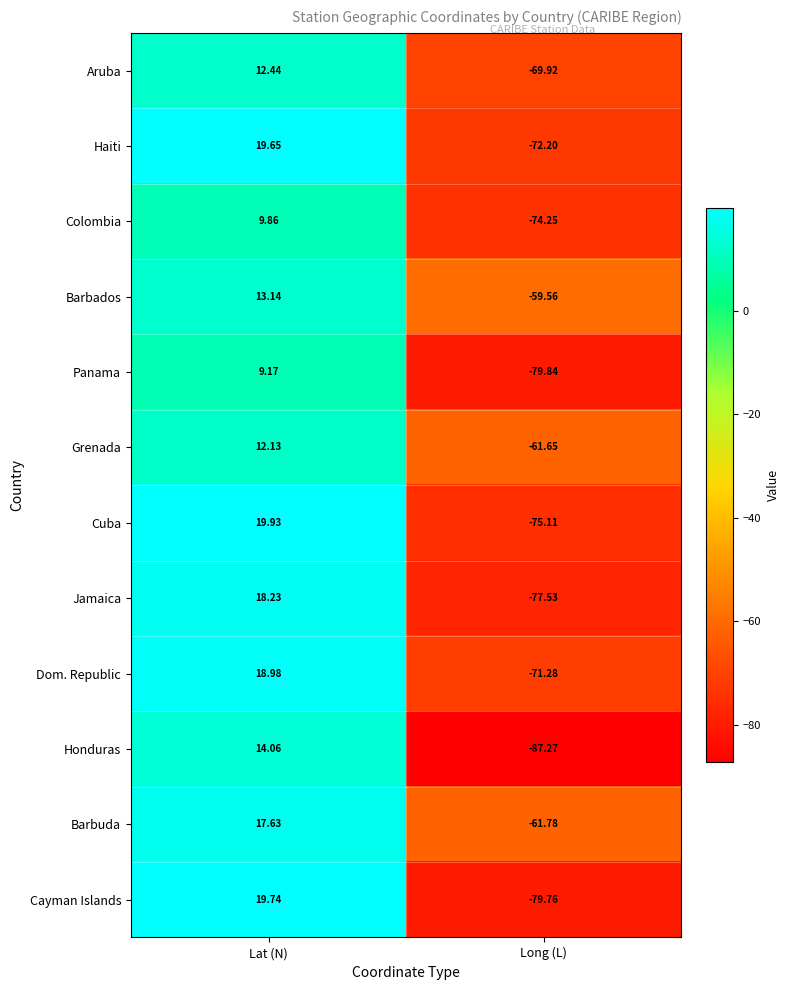

At which label is Cuba closest to -27?

Lat (N)